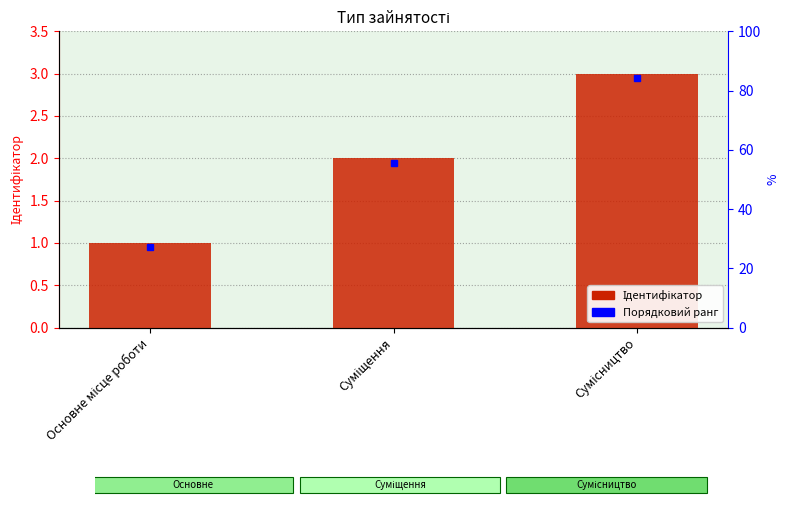

What is the difference between the maximum and minimum values?

2